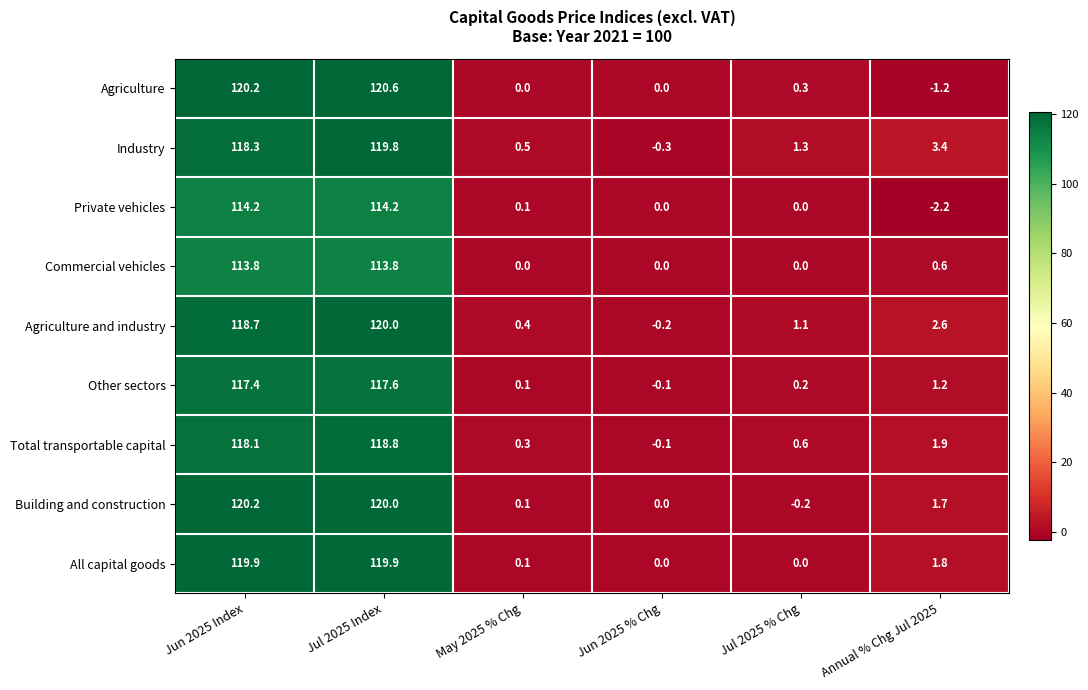

Count the number of data series in this chart.

9